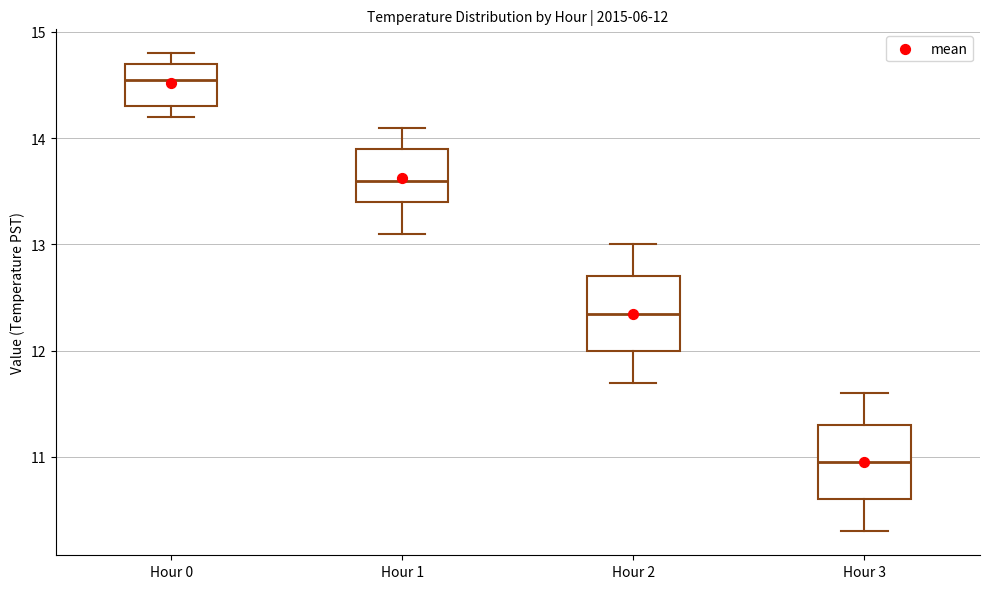

Which box has the highest median line?

Hour 0